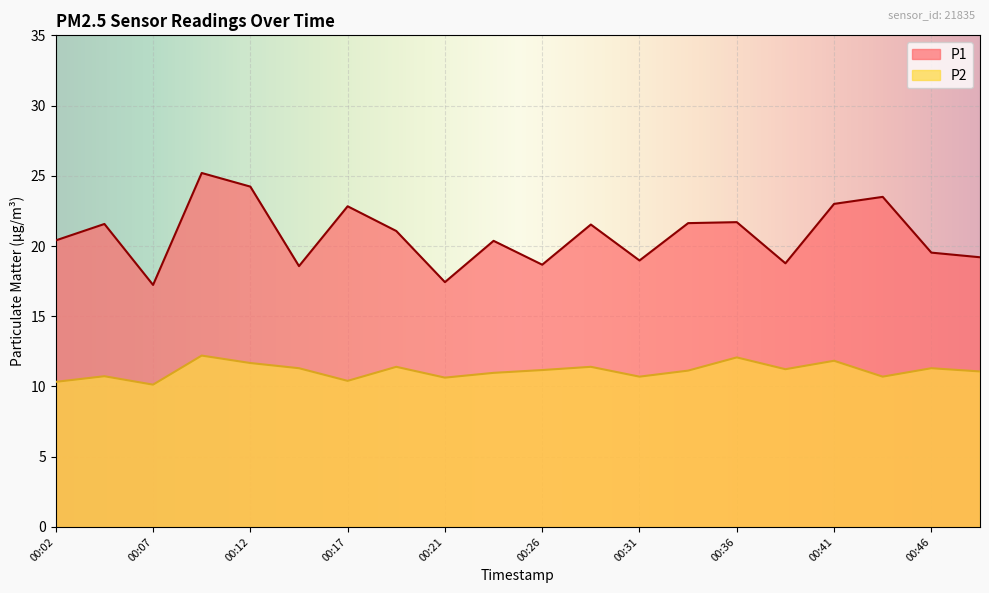

Where is P2 nearest to the value 11?

00:24